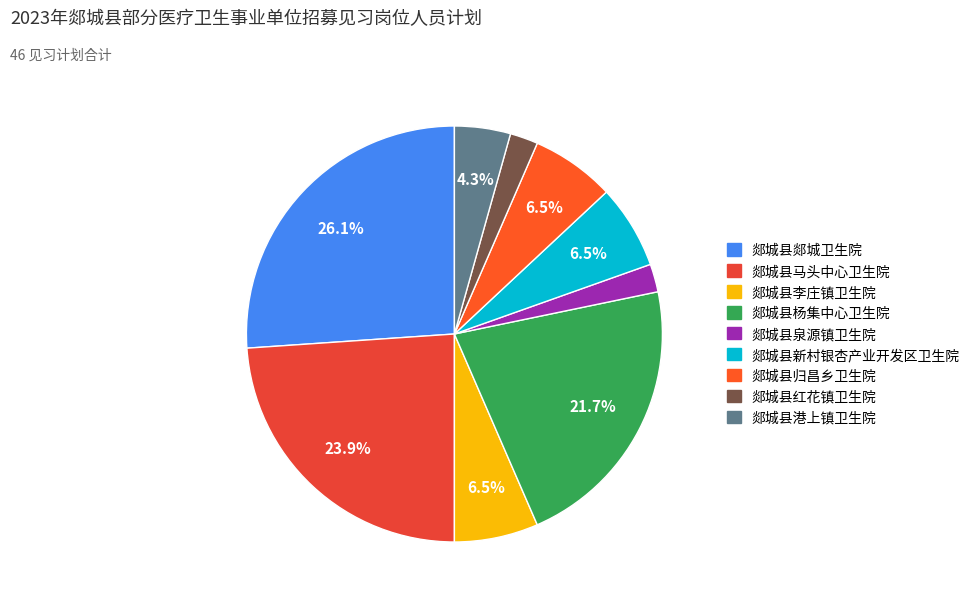

Is it true that 郯城县郯城卫生院 is 18% of the pie?

False